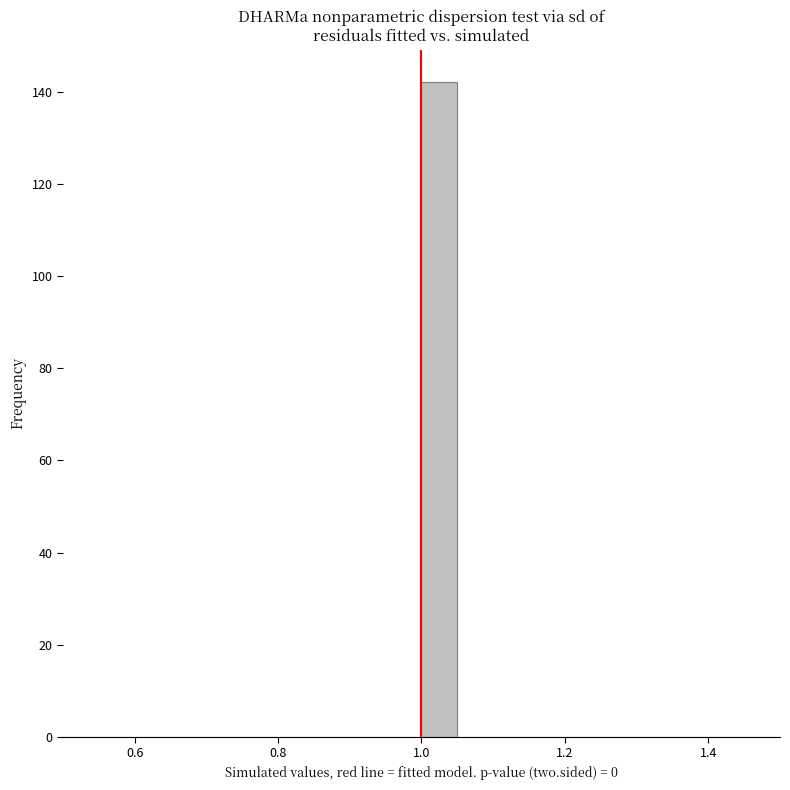

Read against the x-axis, roughly where is the centre of the tallest bar?

1.02